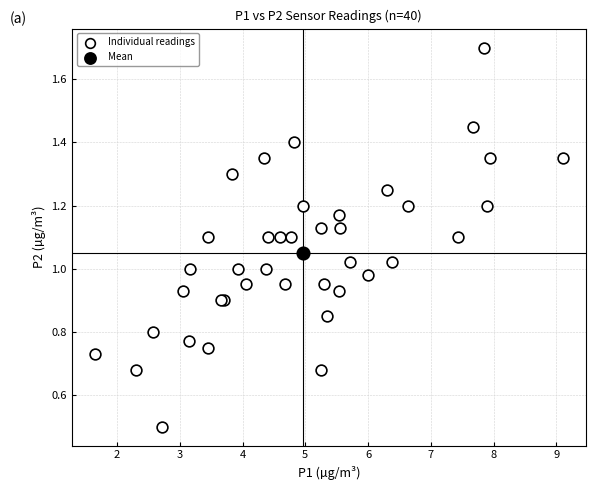

What are all the series names shown in the legend?

Individual readings, Mean